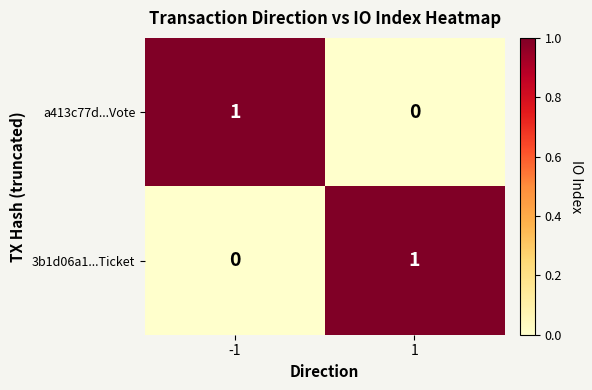

Rank the series at 1 from highest to lowest value.

3b1d06a1...Ticket, a413c77d...Vote